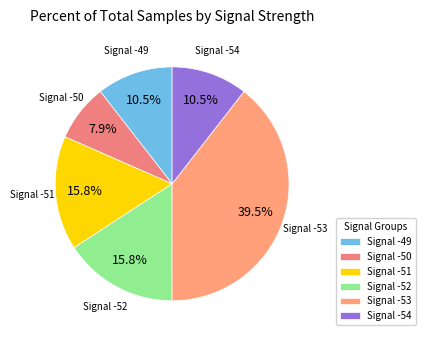

Which has a higher value, Signal -49 or Signal -53?

Signal -53